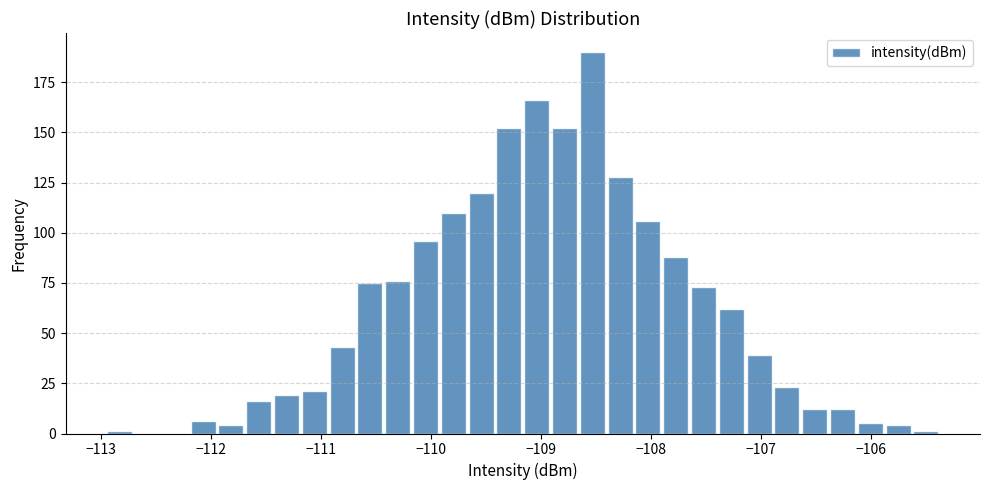

Read against the x-axis, roughly where is the centre of the tallest bar?

-108.5